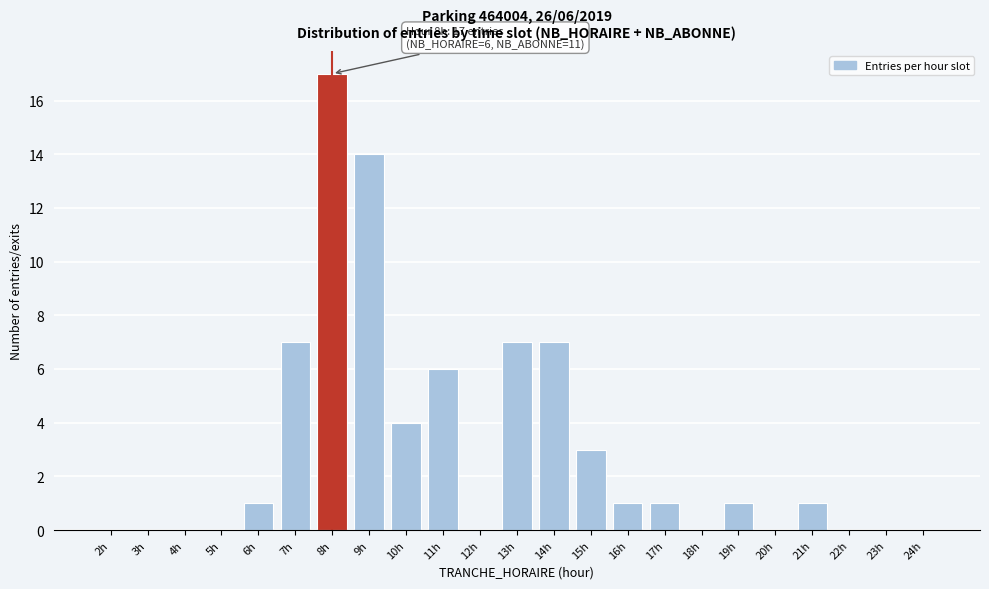

Reading right to left, transcribe all the data shown in this chart.

24h=0	23h=0	22h=0	21h=1	20h=0	19h=1	18h=0	17h=1	16h=1	15h=3	14h=7	13h=7	12h=0	11h=6	10h=4	9h=14	8h=17	7h=7	6h=1	5h=0	4h=0	3h=0	2h=0